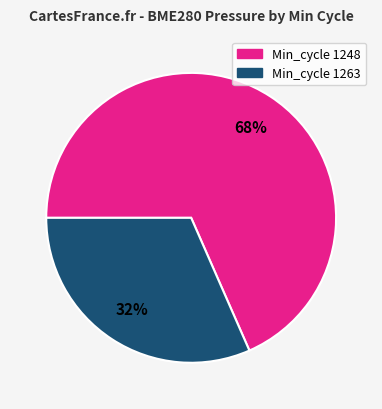

Is there a majority slice in this chart?

Yes